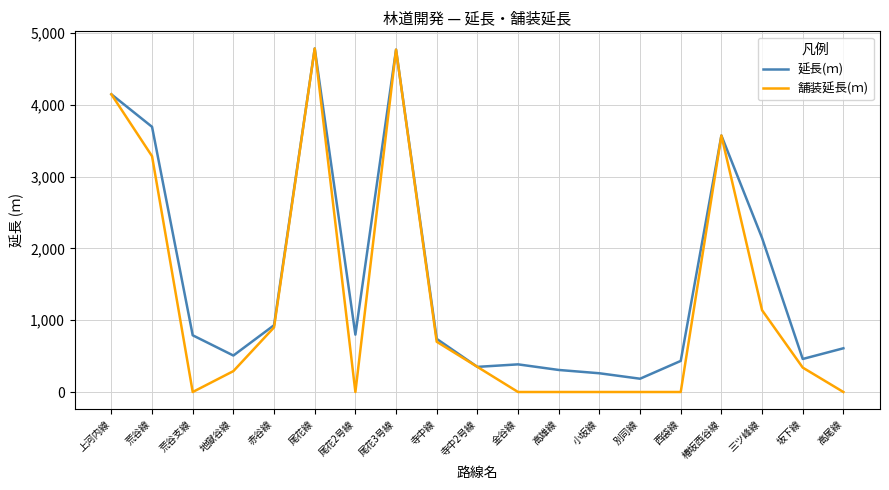

What is the difference between the maximum and second lowest values in the 延長(ｍ) series?

4523